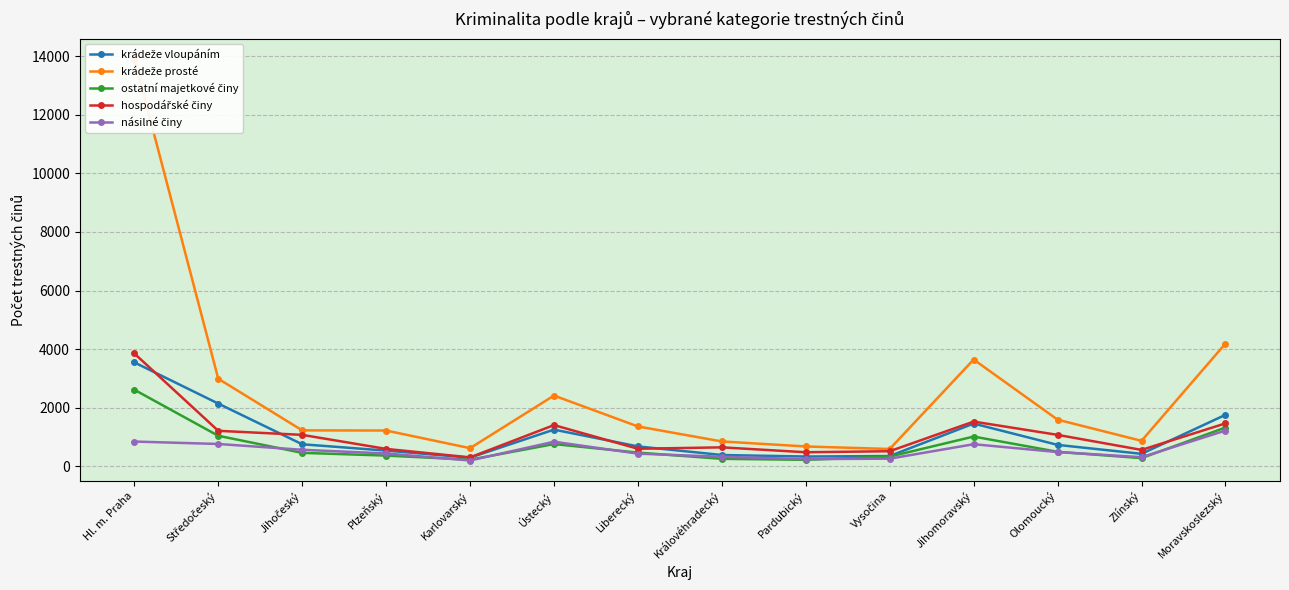

In násilné činy, how many points are higher than both neighbors (excluding endpoints)?

2